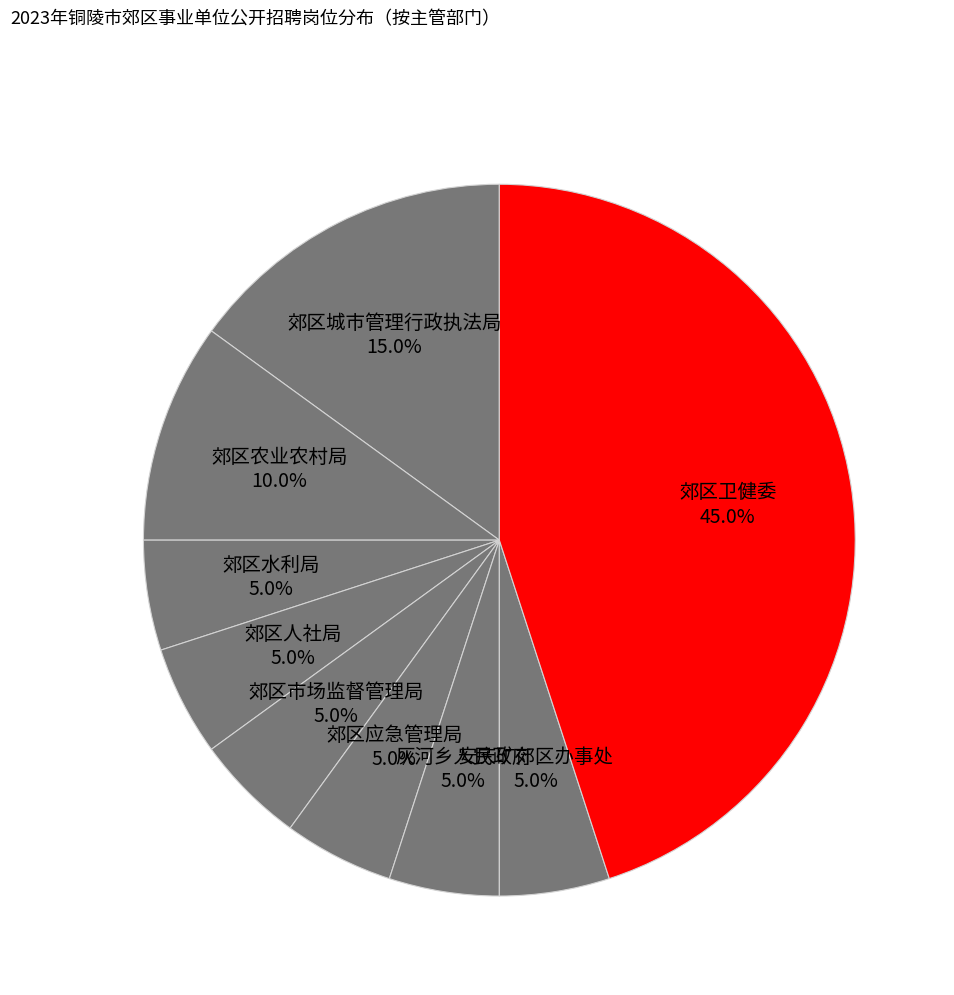

True or false: 灰河乡人民政府 accounts for 1% of the total.

False